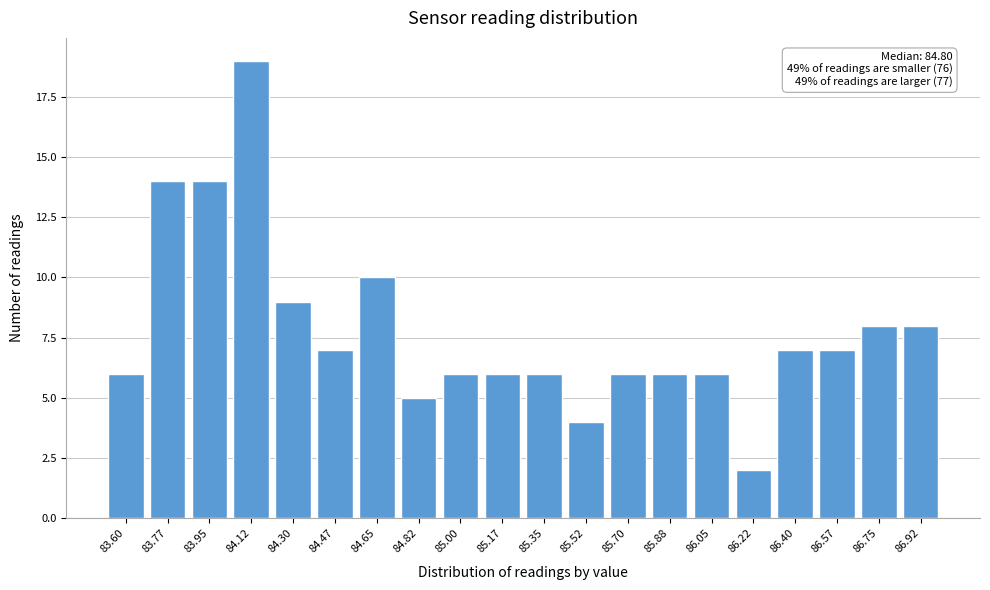

Reading right to left, what are all the values shown in this chart?

8	8	7	7	2	6	6	6	4	6	6	6	5	10	7	9	19	14	14	6